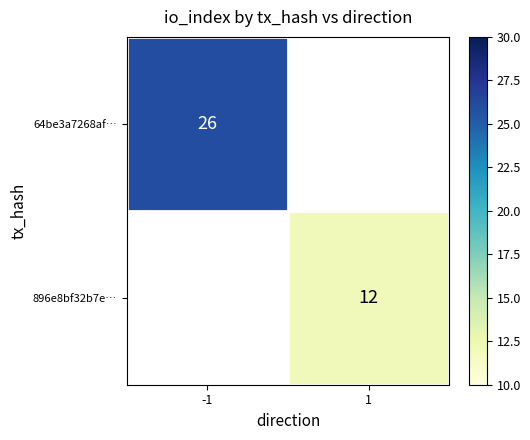

How many data points does each series have?

2